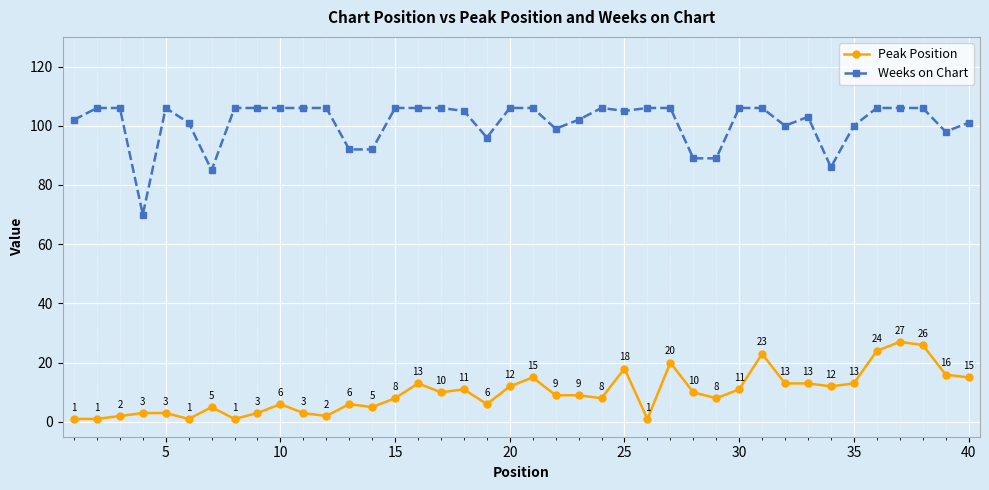

True or false: Weeks on Chart and Peak Position cross at least once.

False